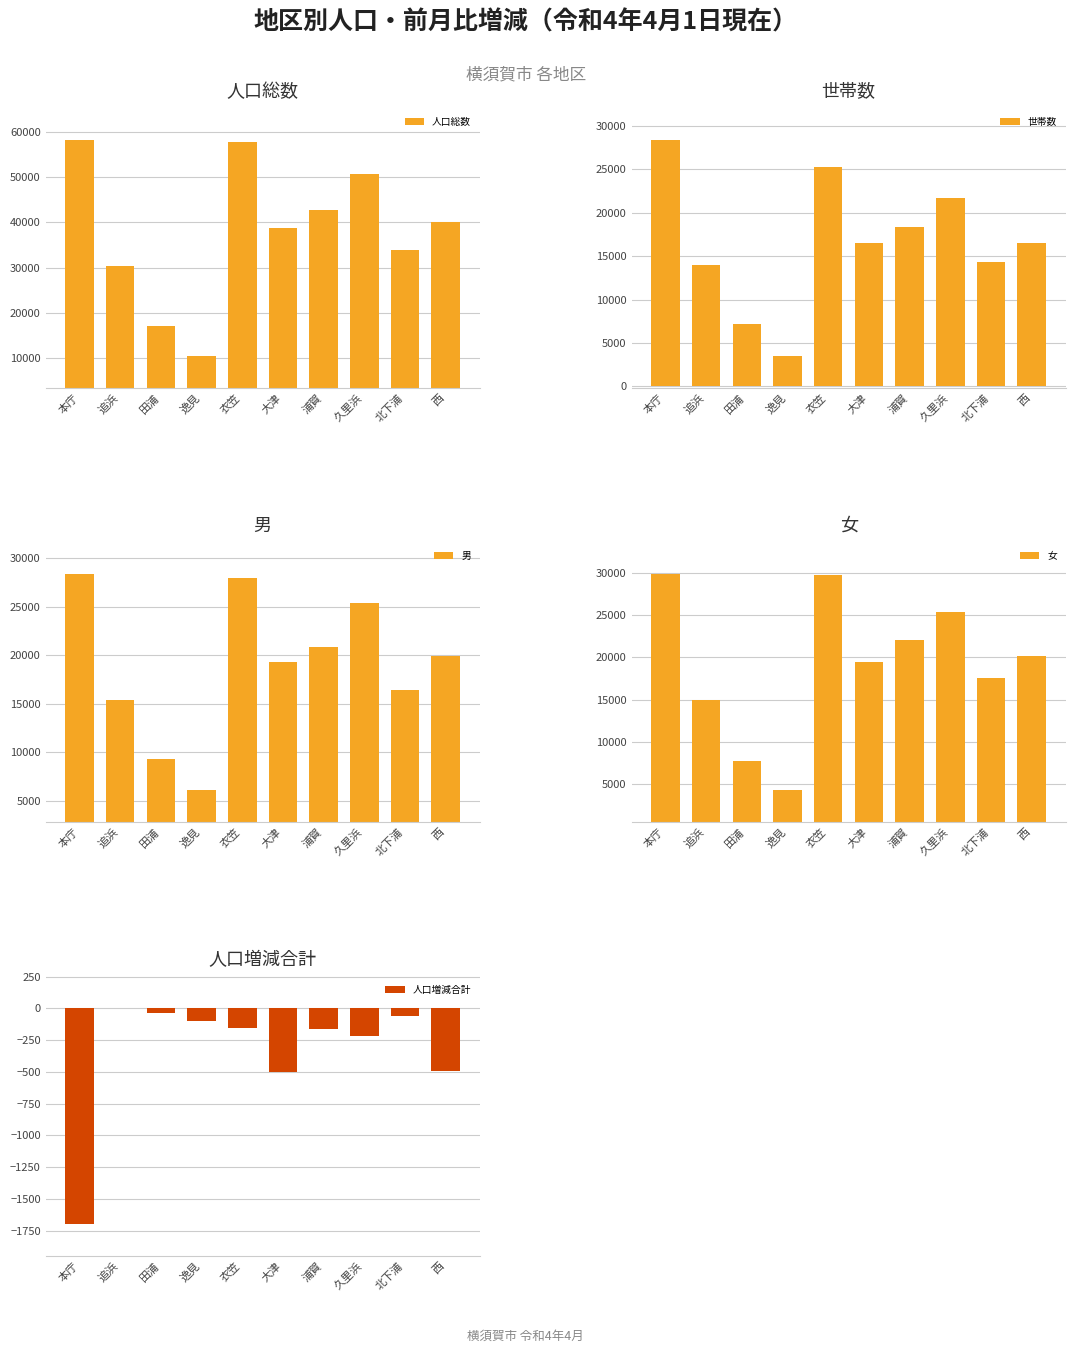

What position from the right is 北下浦?

2